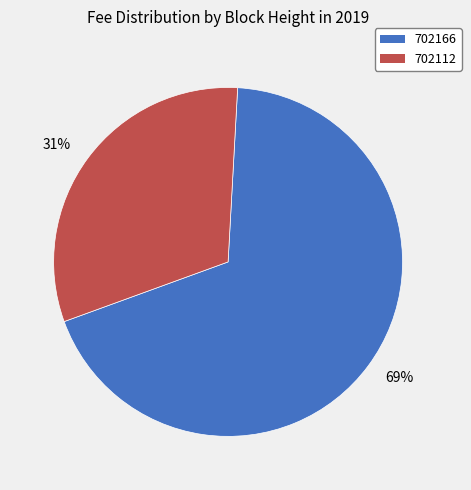

Is it true that 31% is 26% of the pie?

False